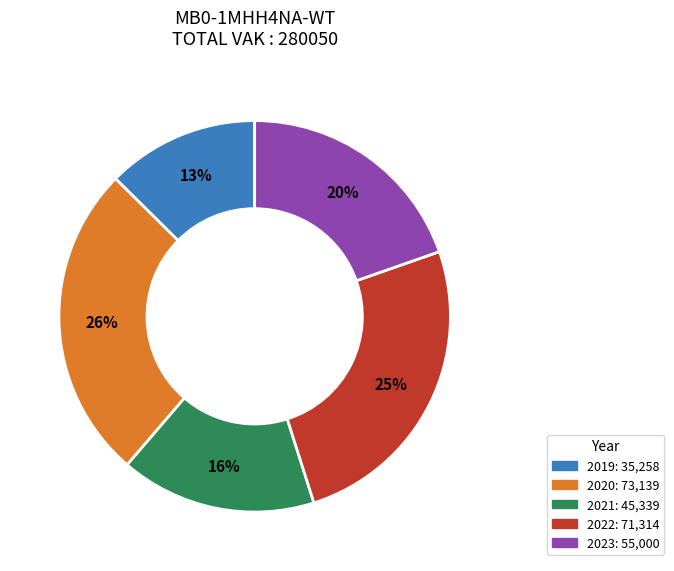

To the nearest percent, what is the average slice percentage?

20%